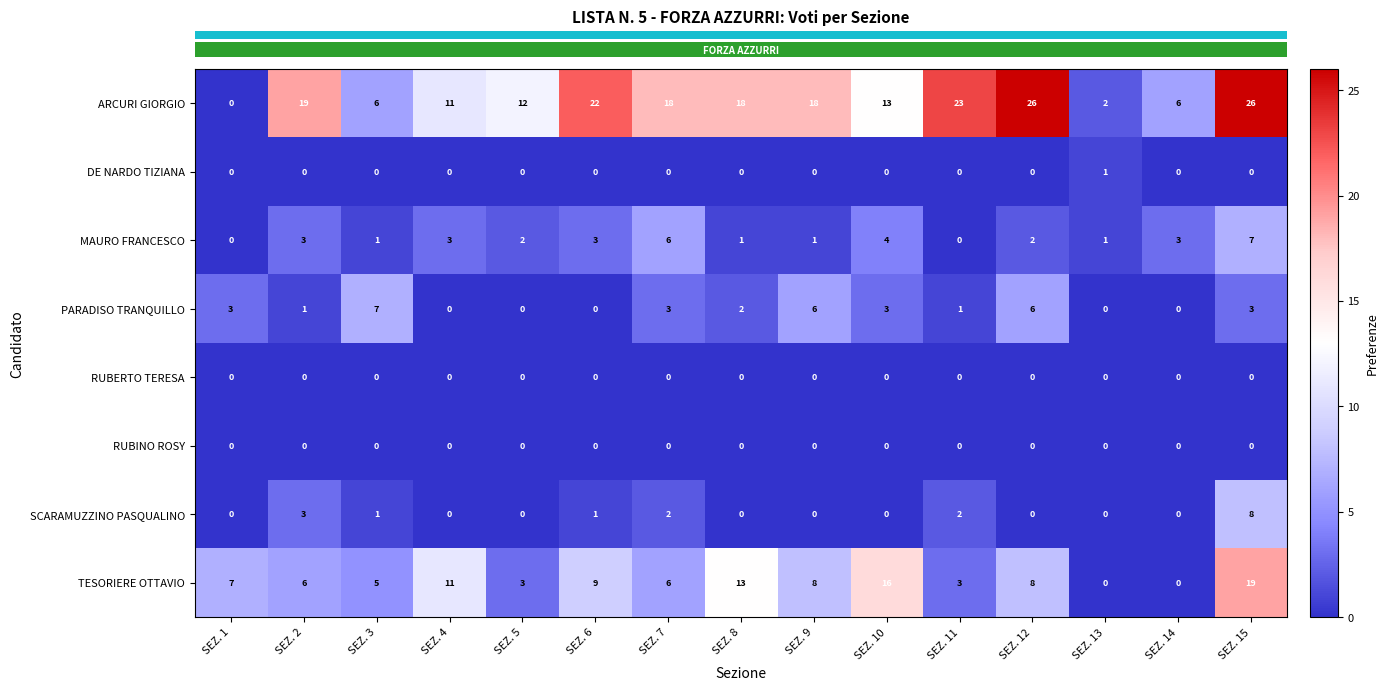

What is the highest value of the TESORIERE OTTAVIO series?

19